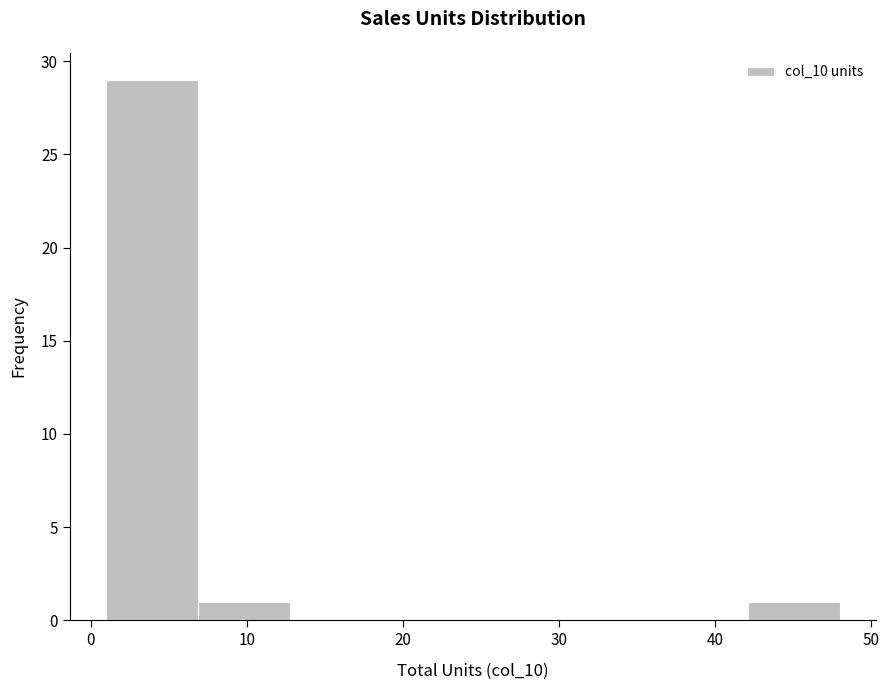

Over which range of the x-axis is the bar tallest?

1 to 7